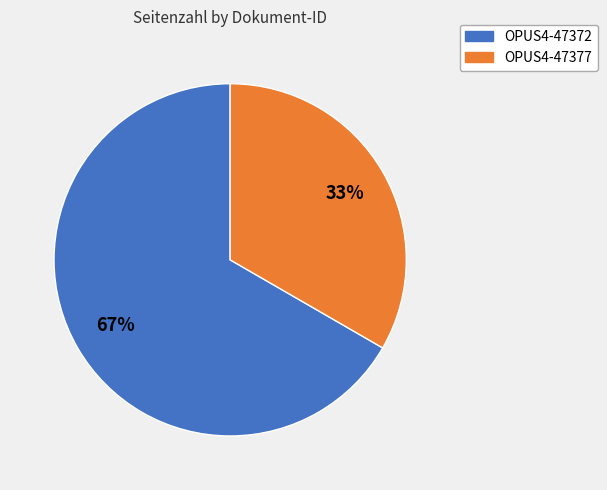

To the nearest percent, what is the average slice percentage?

50%